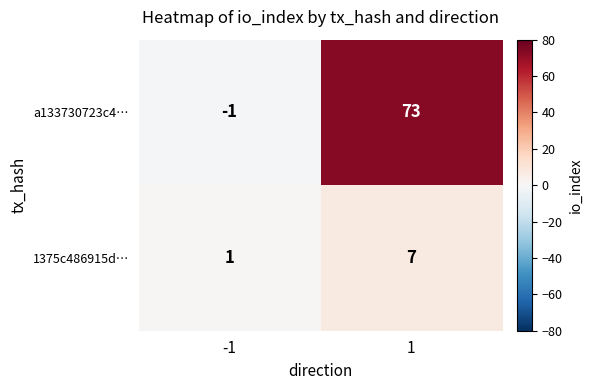

What is the difference between the a133730723c4… values at 1 and -1?

74